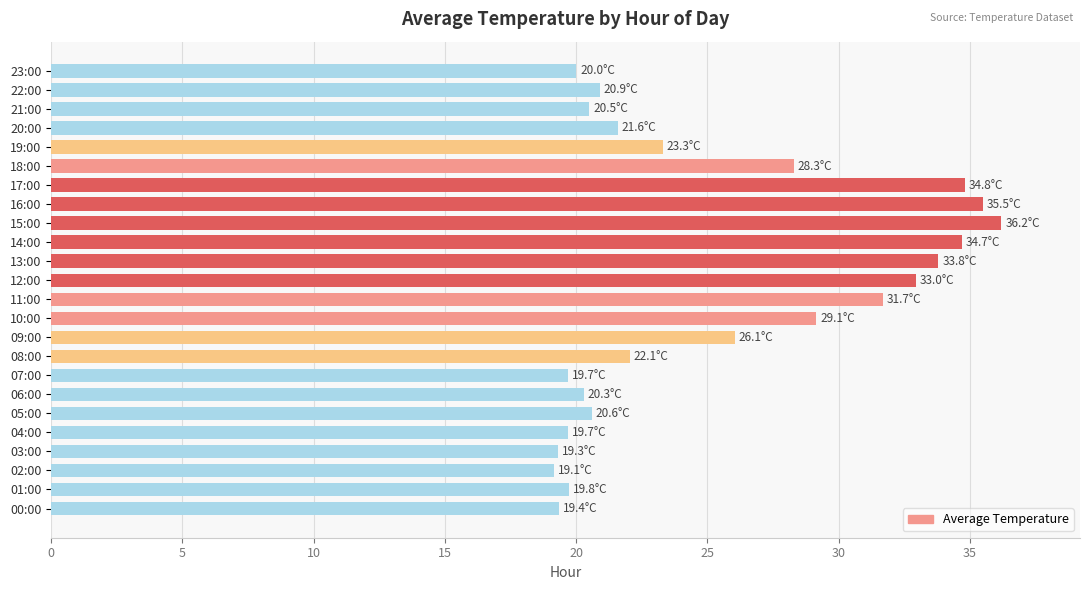

What is the difference between the values at 18:00 and 19:00?

5.0